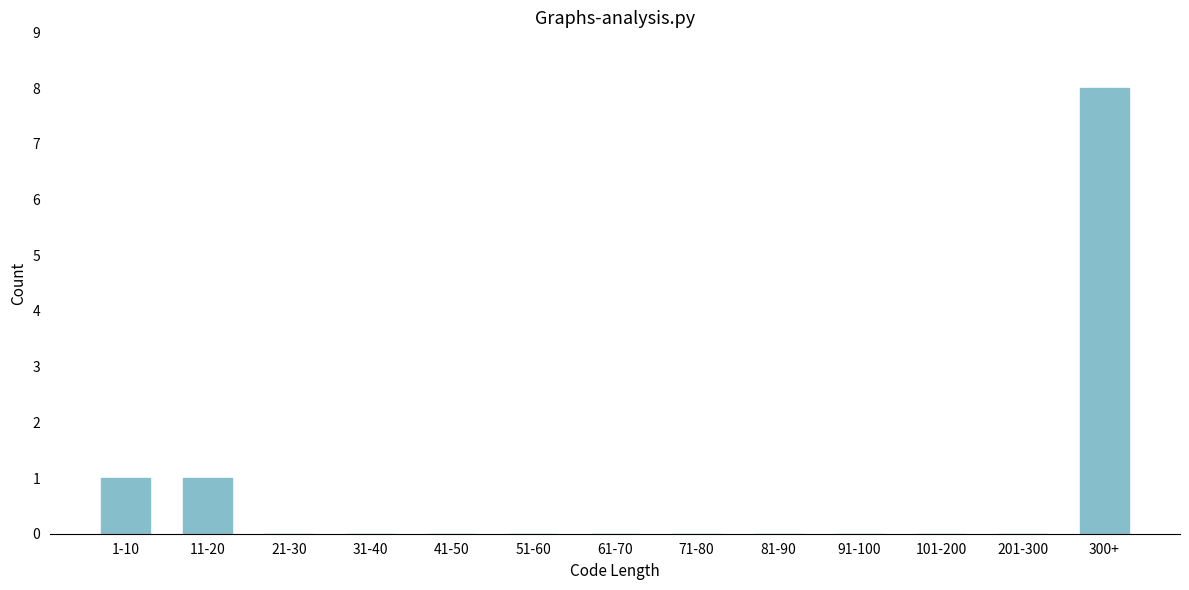

Reading left to right, list all the values displayed in this chart.

1-10=1	11-20=1	21-30=0	31-40=0	41-50=0	51-60=0	61-70=0	71-80=0	81-90=0	91-100=0	101-200=0	201-300=0	300+=8